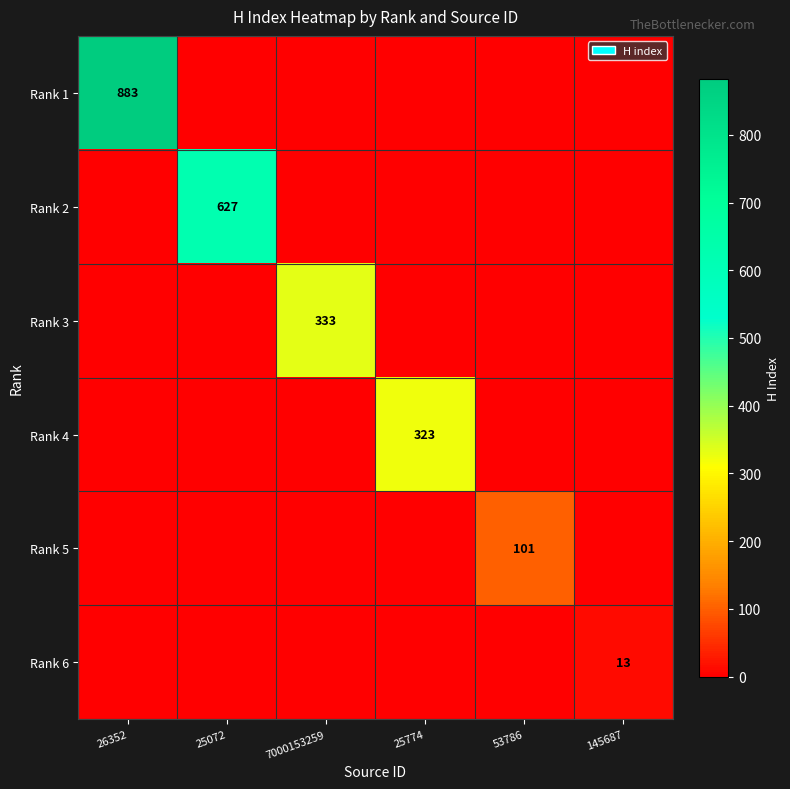

The Rank 6 series shows 13 at 145687. True or false?

True